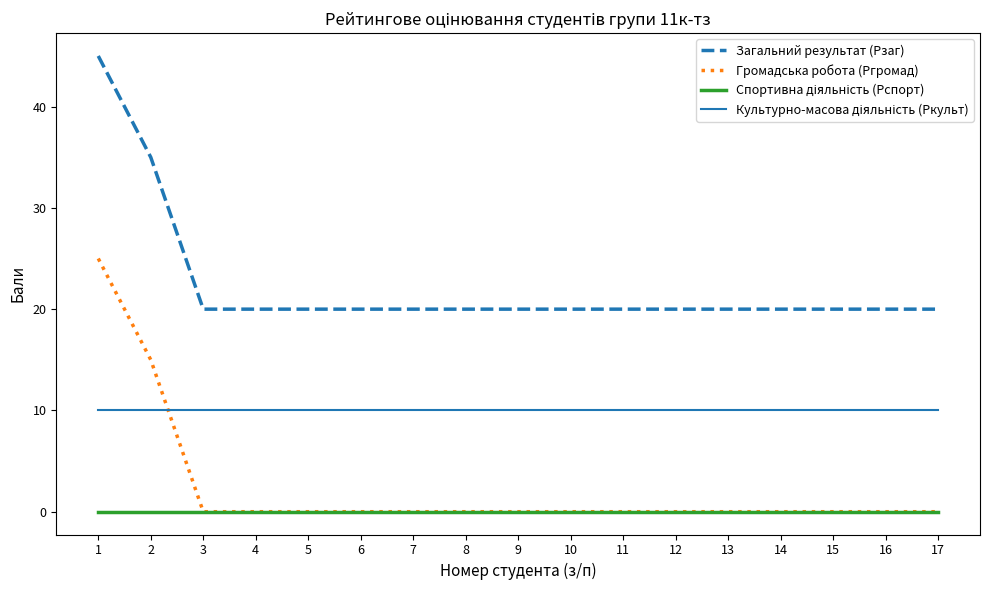

True or false: Загальний результат (Рзаг) and Громадська робота (Ргромад) cross at least once.

False